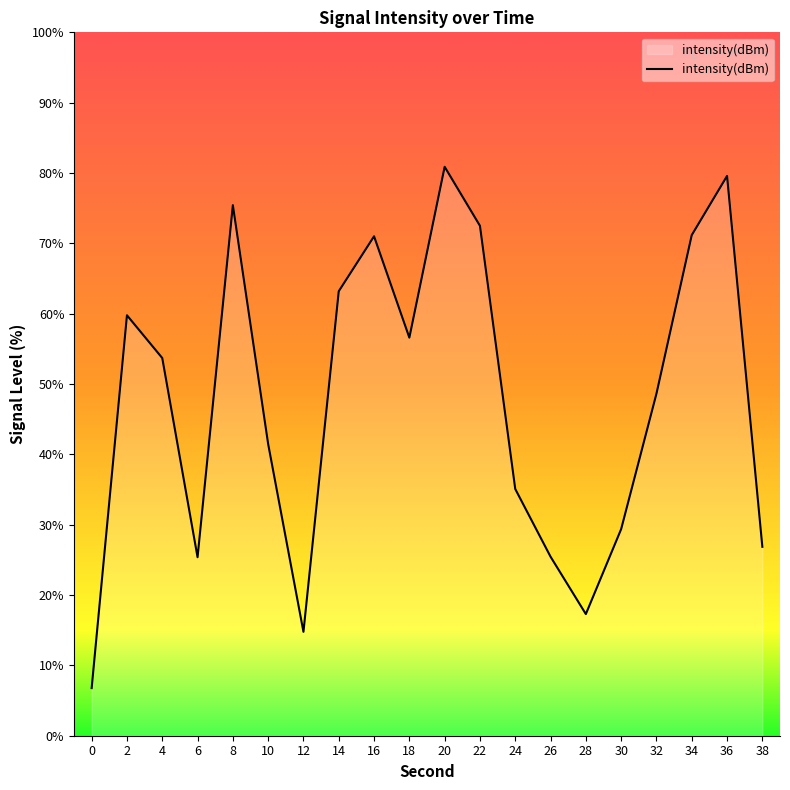

Which has a higher value, 32 or 14?

14